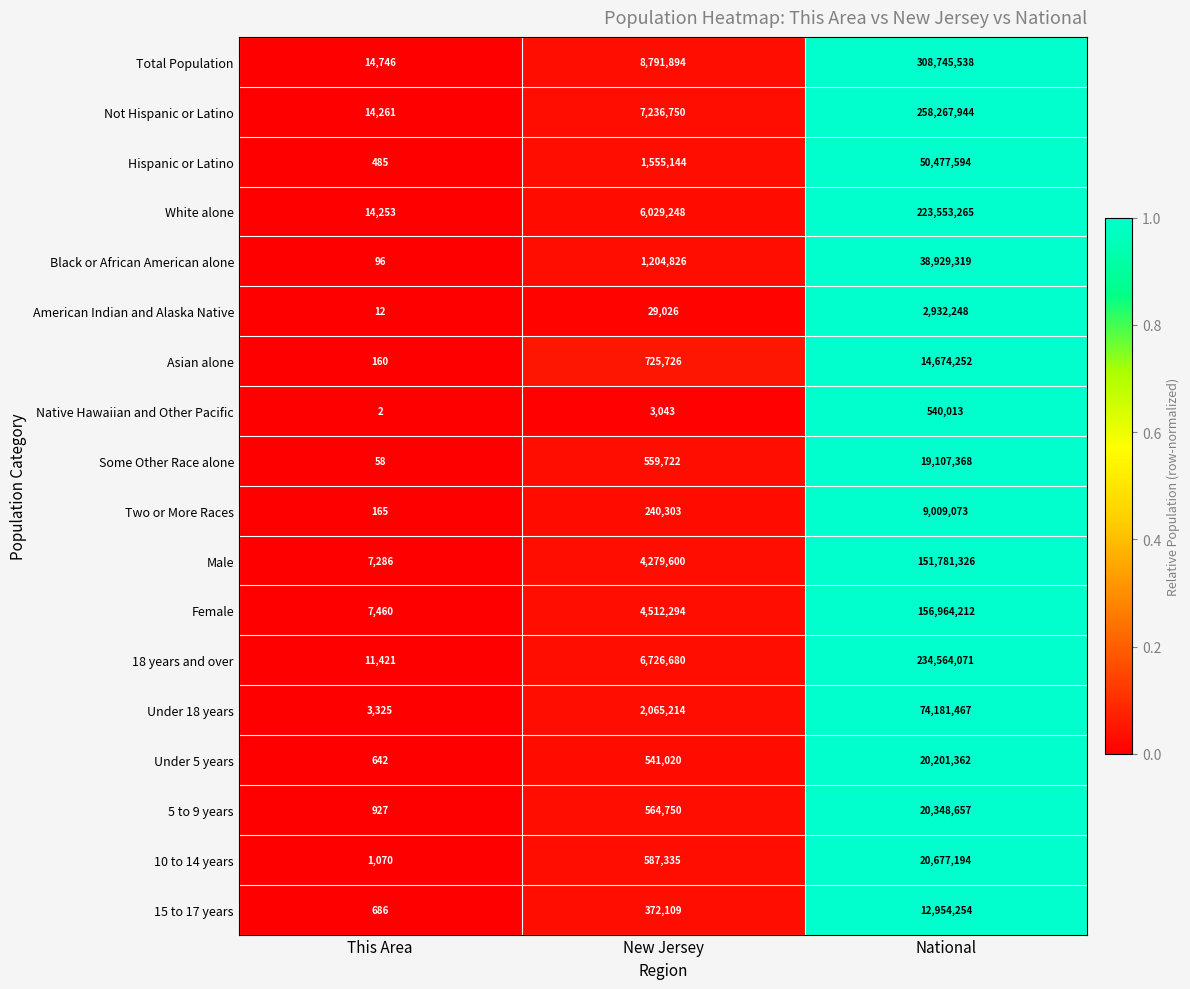

What is the total value across all series at National?

1617909157